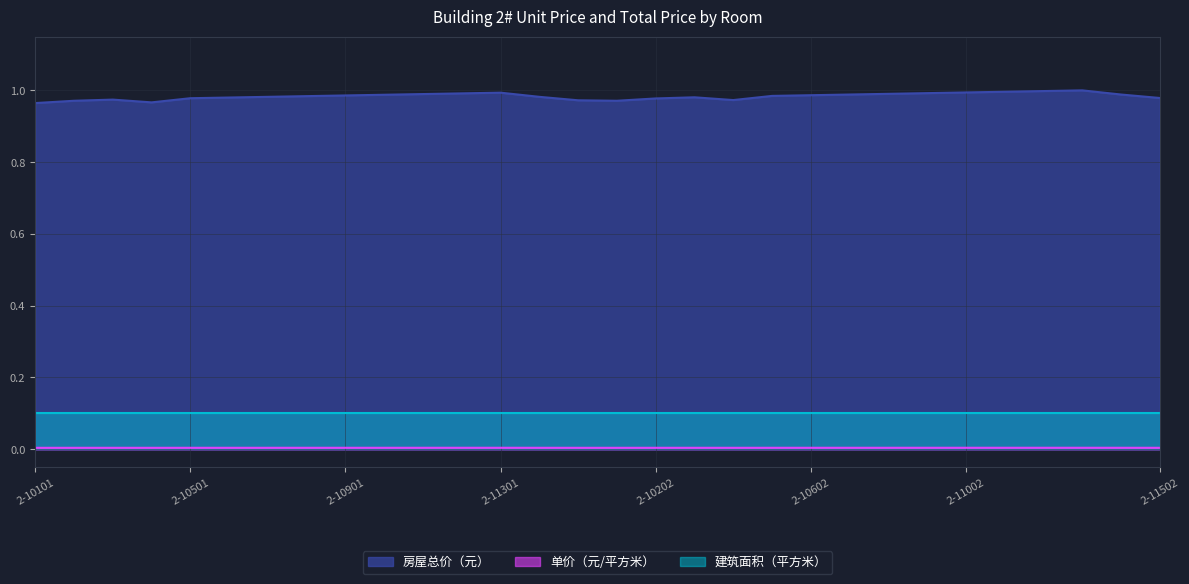

The 房屋总价（元） series shows 1.0 at 2-10401. True or false?

True